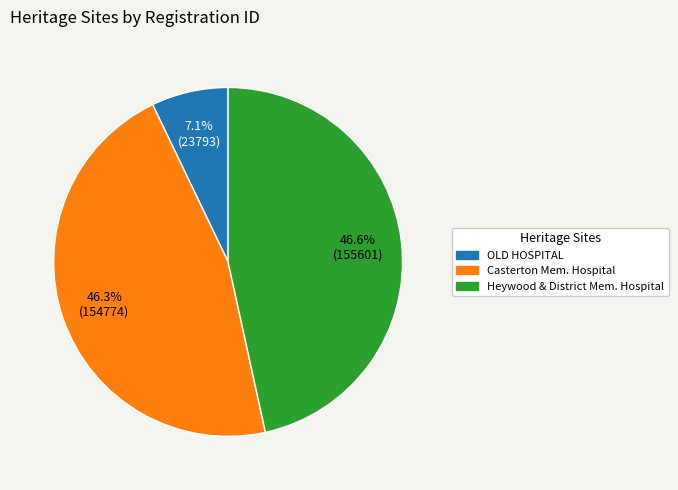

Count the number of slices in the pie.

3